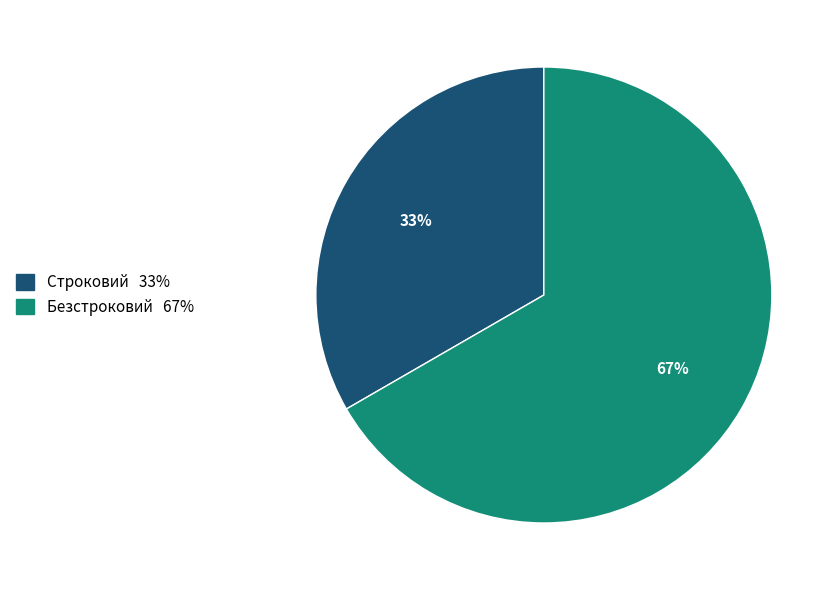

Is the sum of Безстроковий and Строковий greater than half?

Yes